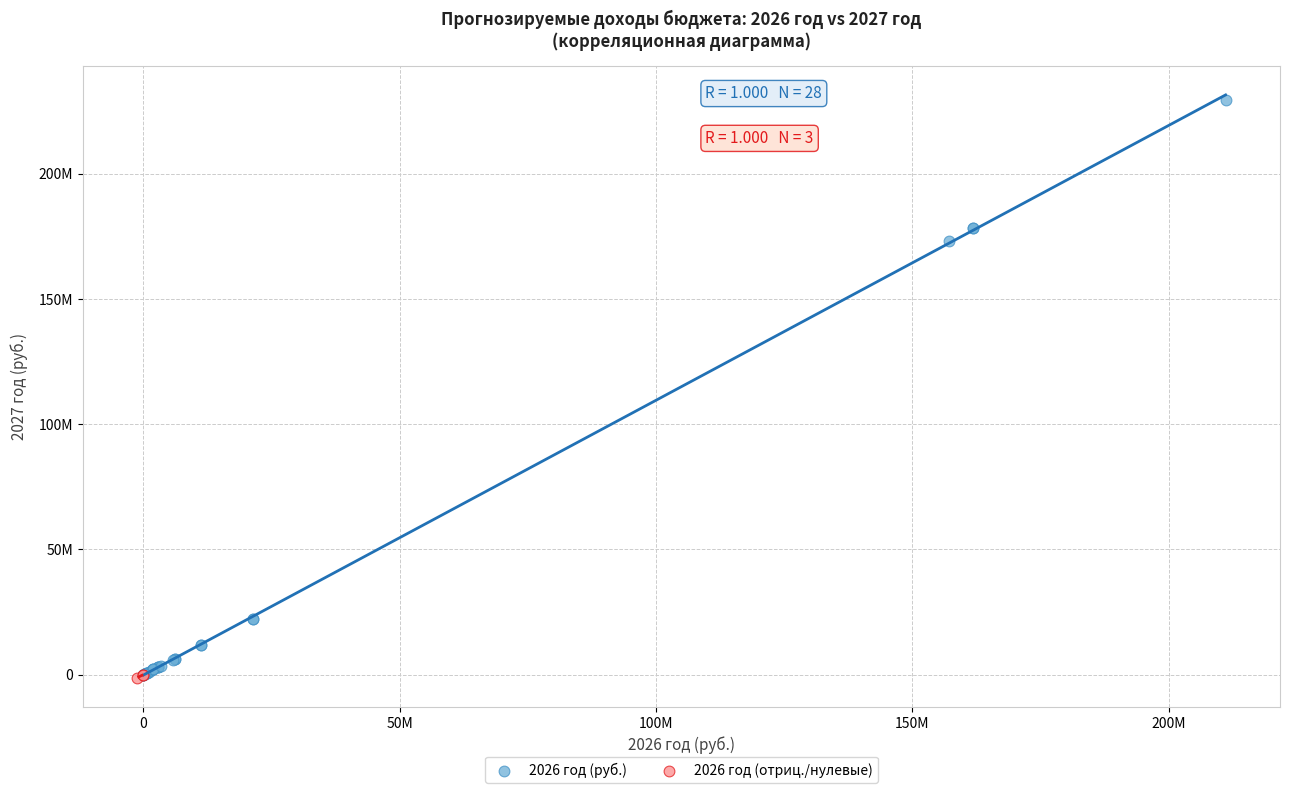

Which series has the largest Y range (max minus min)?

2026 год (руб.)